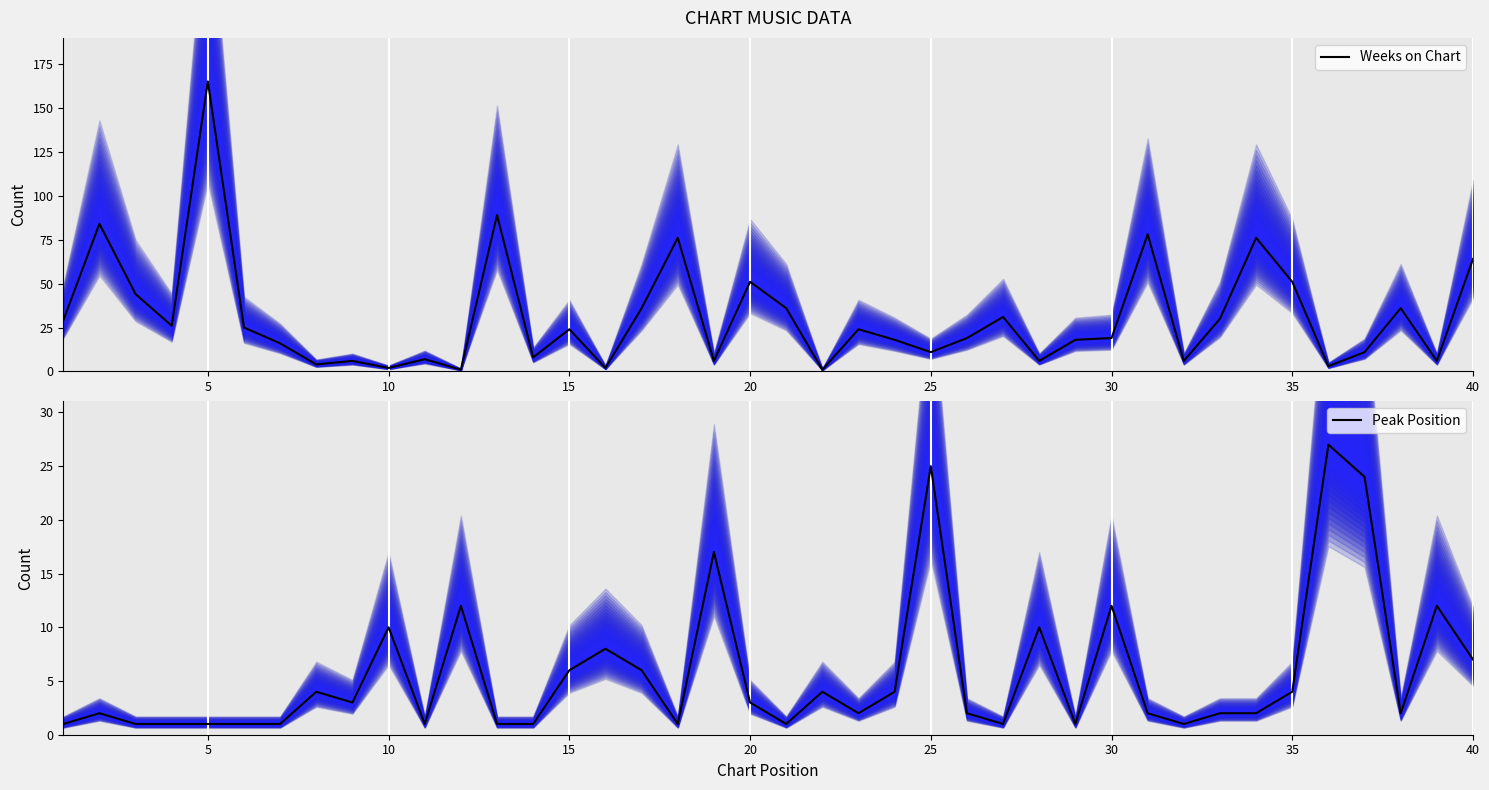

The Weeks on Chart series shows 51 at 20. True or false?

True